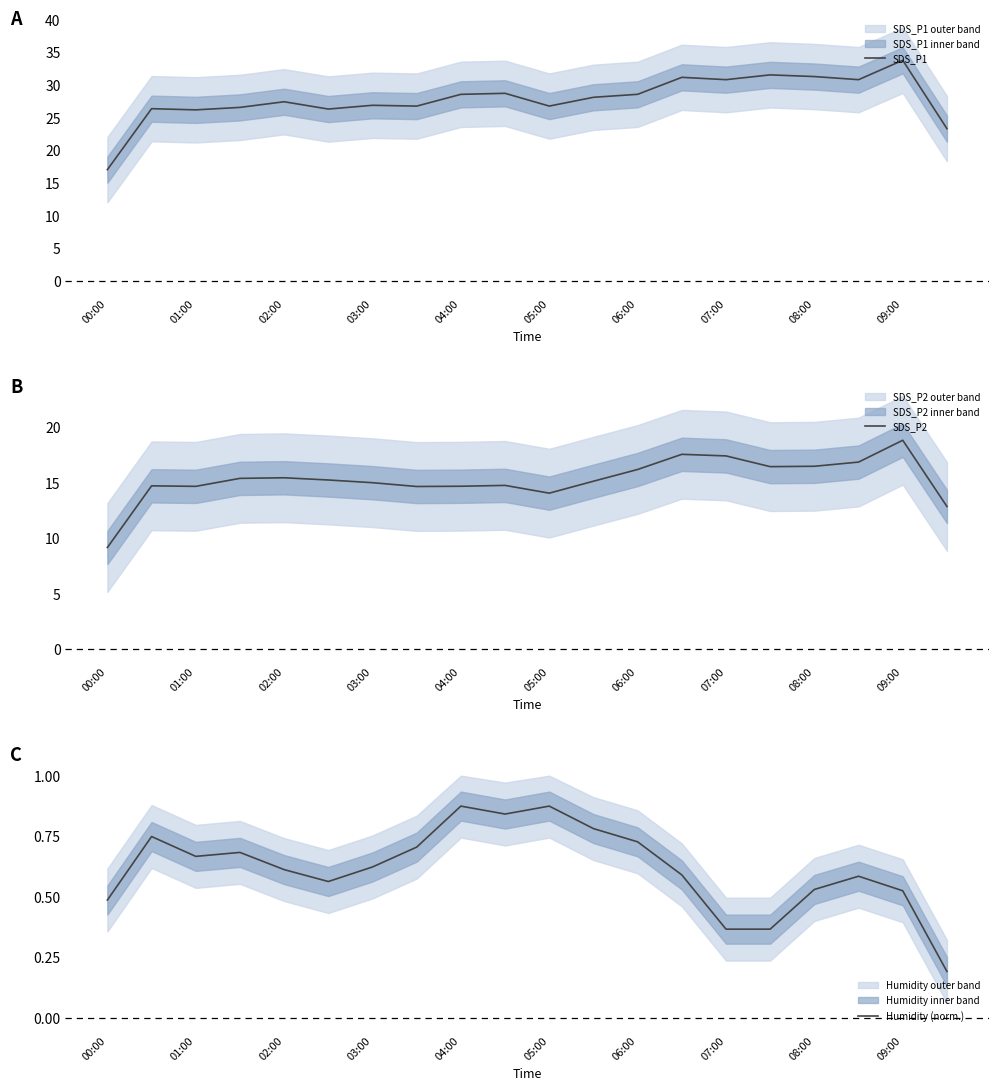

Where does the SDS_P1 series first go above 28?

04:00